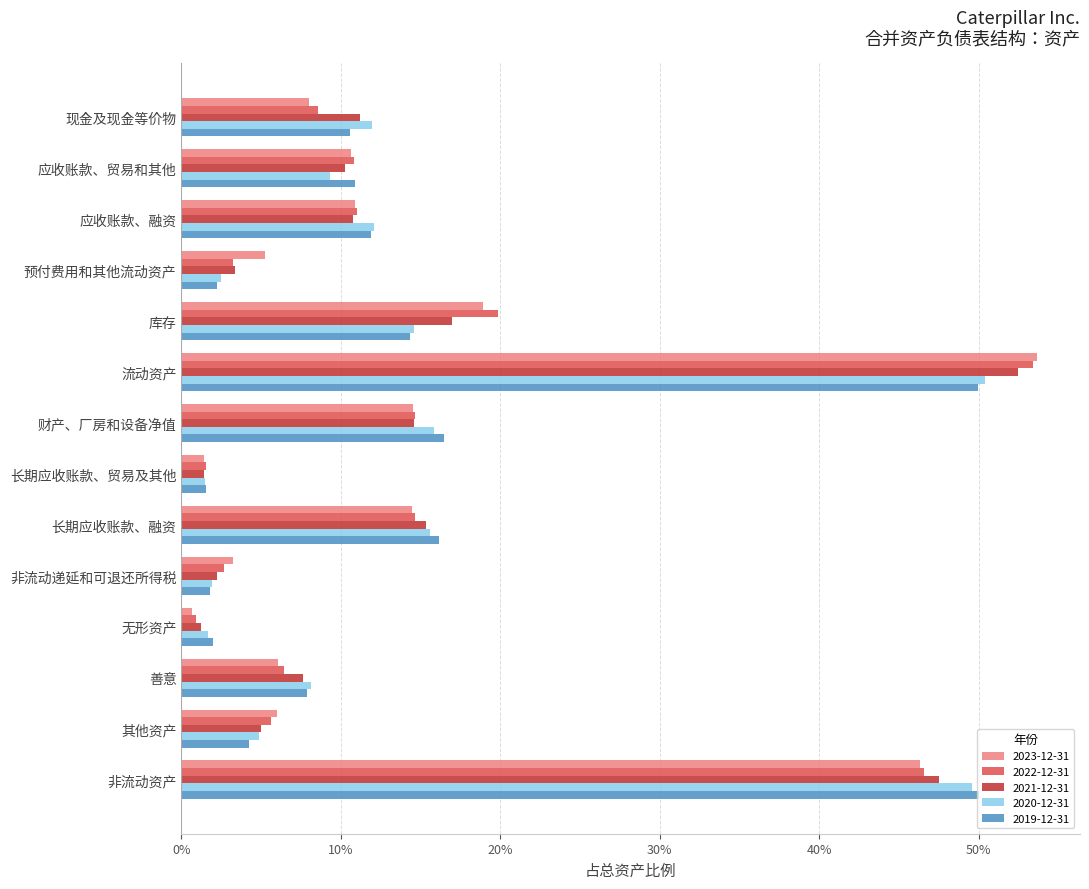

What are all the series names shown in the legend?

2023-12-31, 2022-12-31, 2021-12-31, 2020-12-31, 2019-12-31